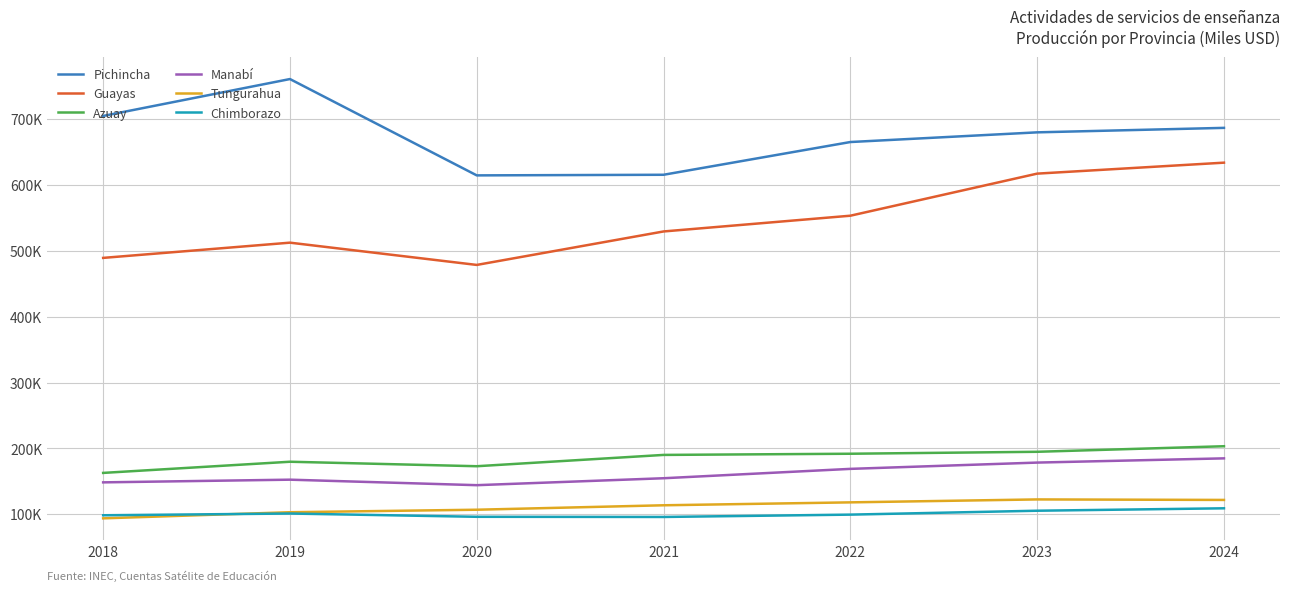

Where is Chimborazo nearest to the value 102414?

2019